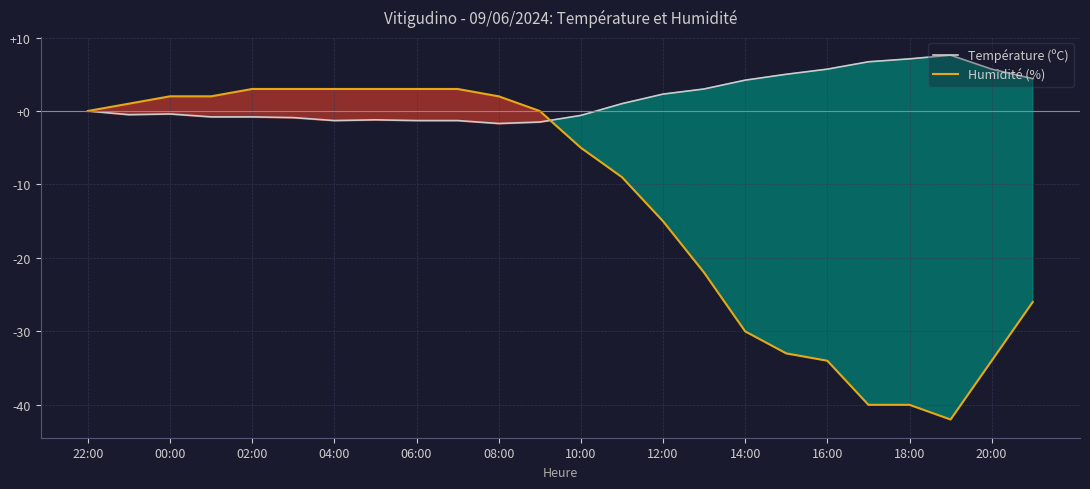

How many values in Température (ºC) are below zero?

12